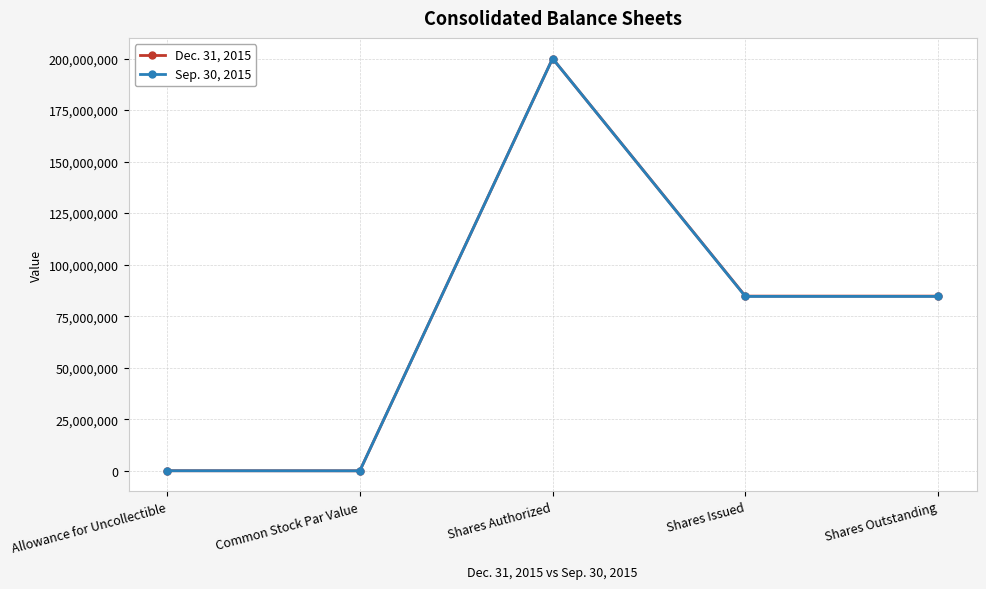

What is the difference between the highest and lowest values at Allowance for Uncollectible?

1917